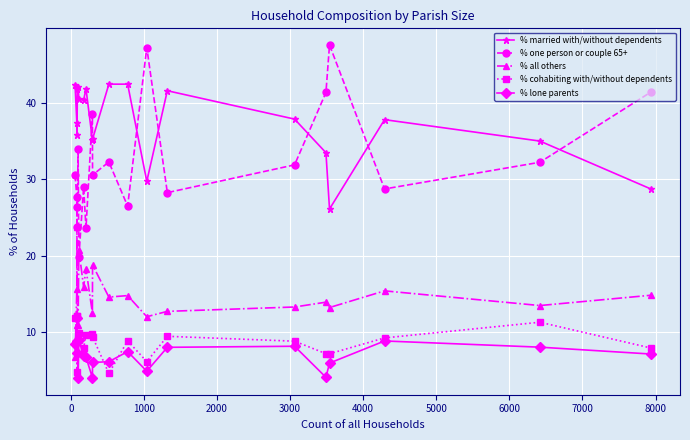

True or false: % cohabiting with/without dependents and % lone parents intersect in this chart.

True